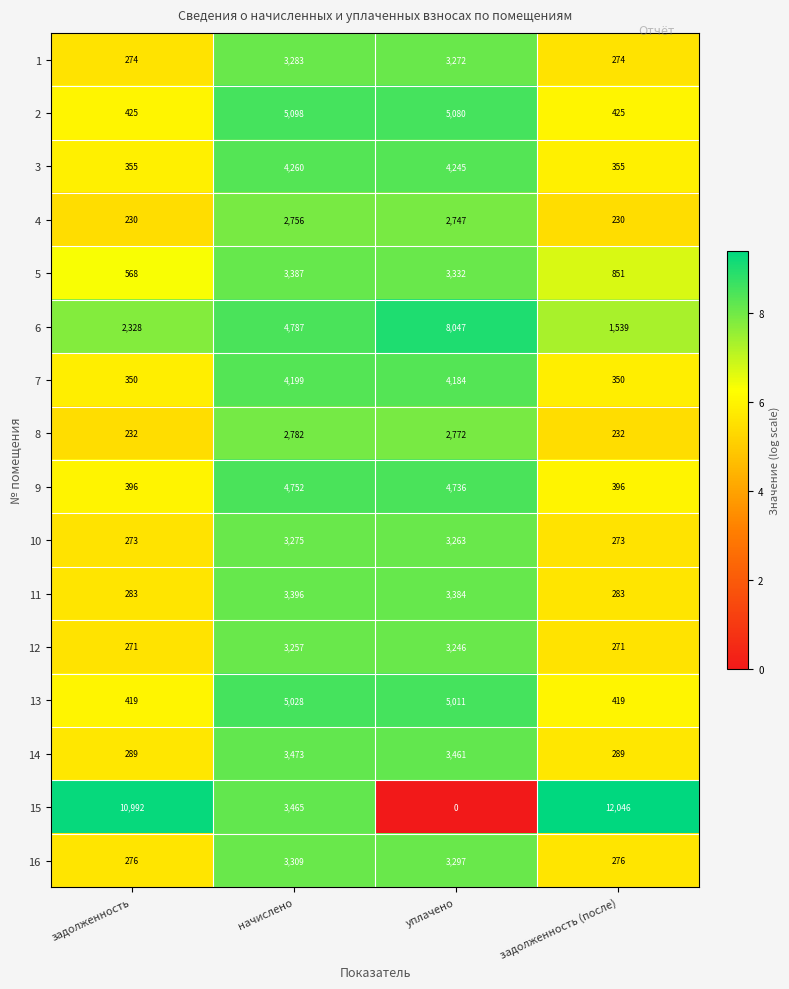

Between задолженность and задолженность (после), which series saw the biggest shift?

15